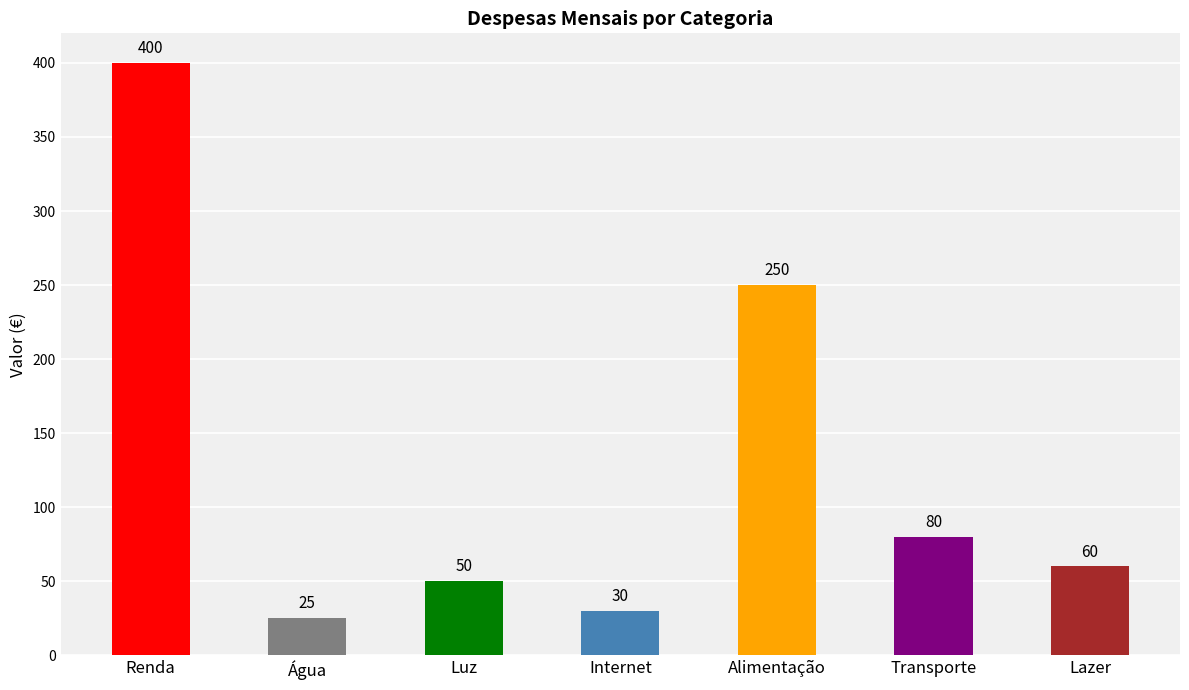

Is it true that the value at Internet is 9?

False